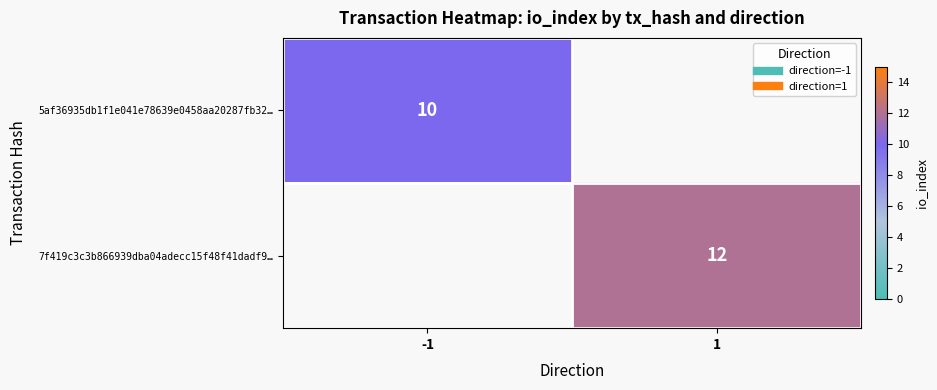

At 1, list the series in order from largest to smallest.

5af36935db1f1e041e78639e0458aa20287fb32…, 7f419c3c3b866939dba04adecc15f48f41dadf9…